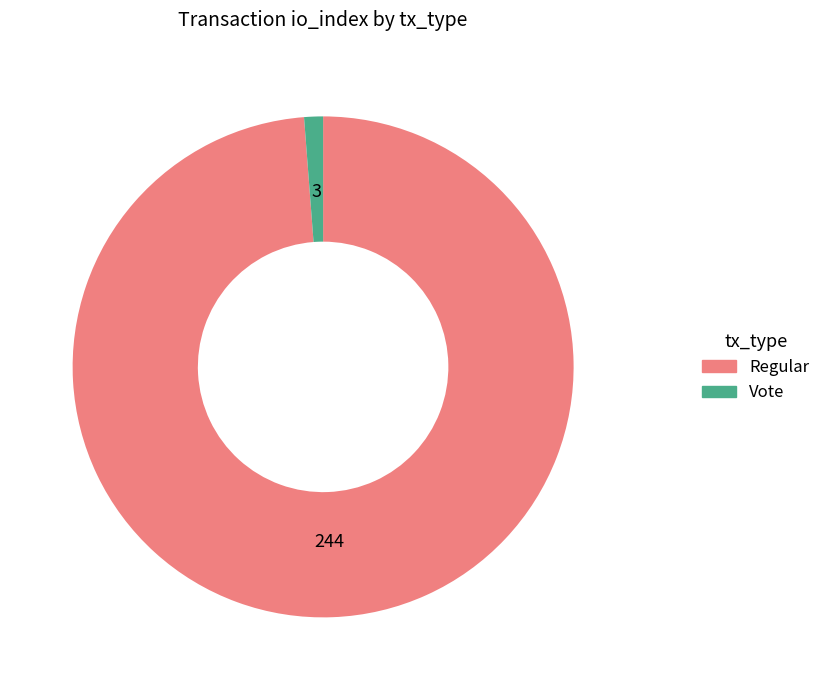

Which has a higher value, Vote or Regular?

Regular